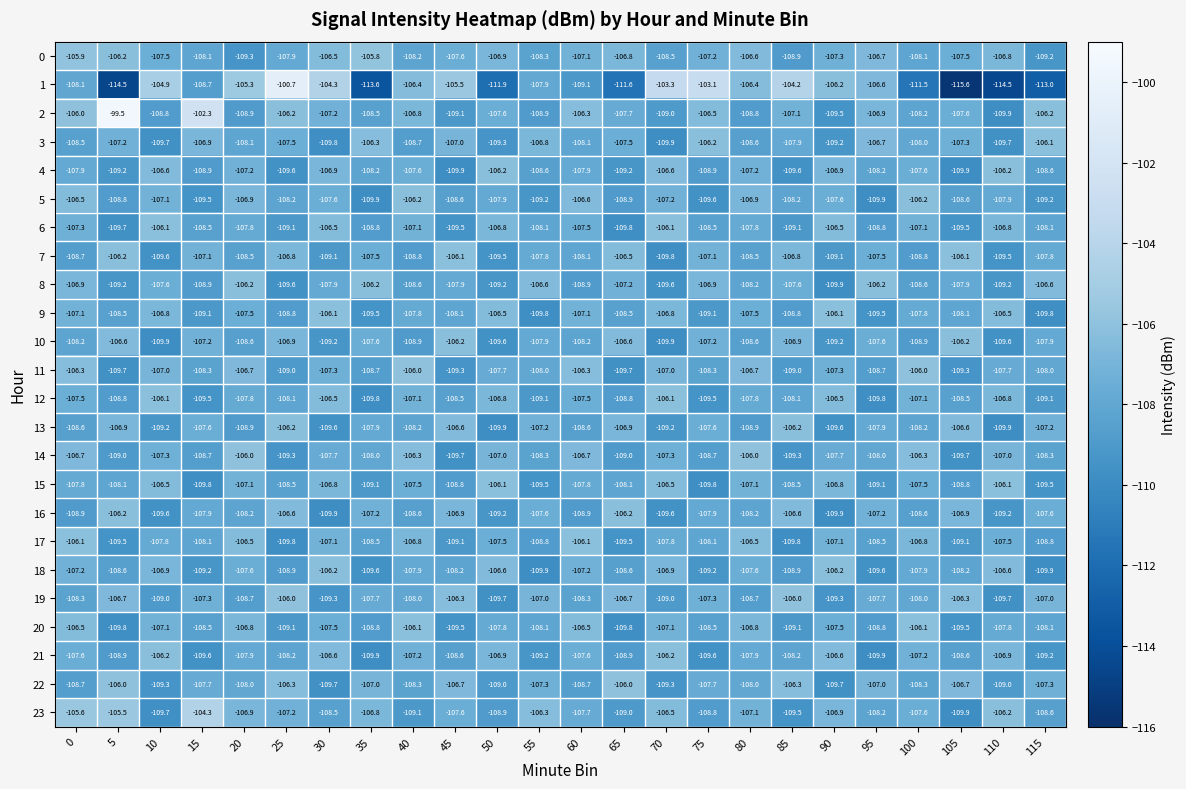

What is the difference between the second highest and second lowest values in the 11 series?

3.7